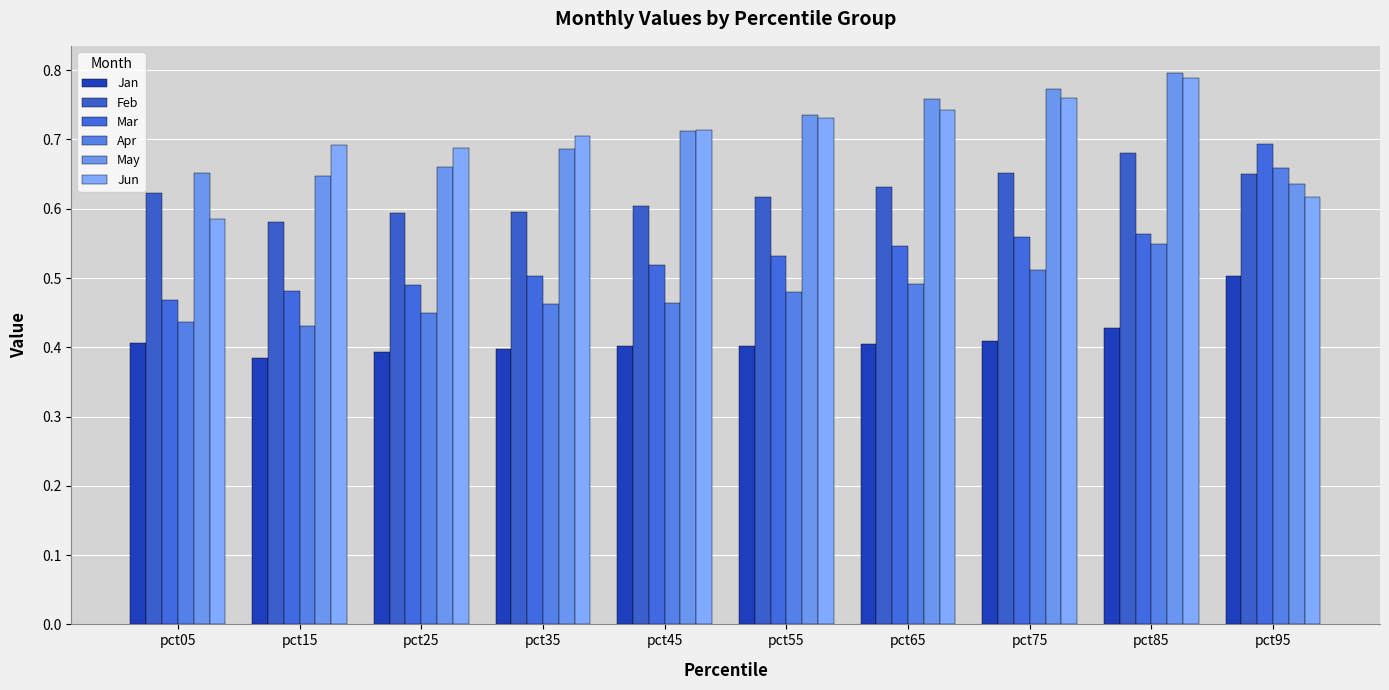

What is the total value across all series at pct35?

3.3